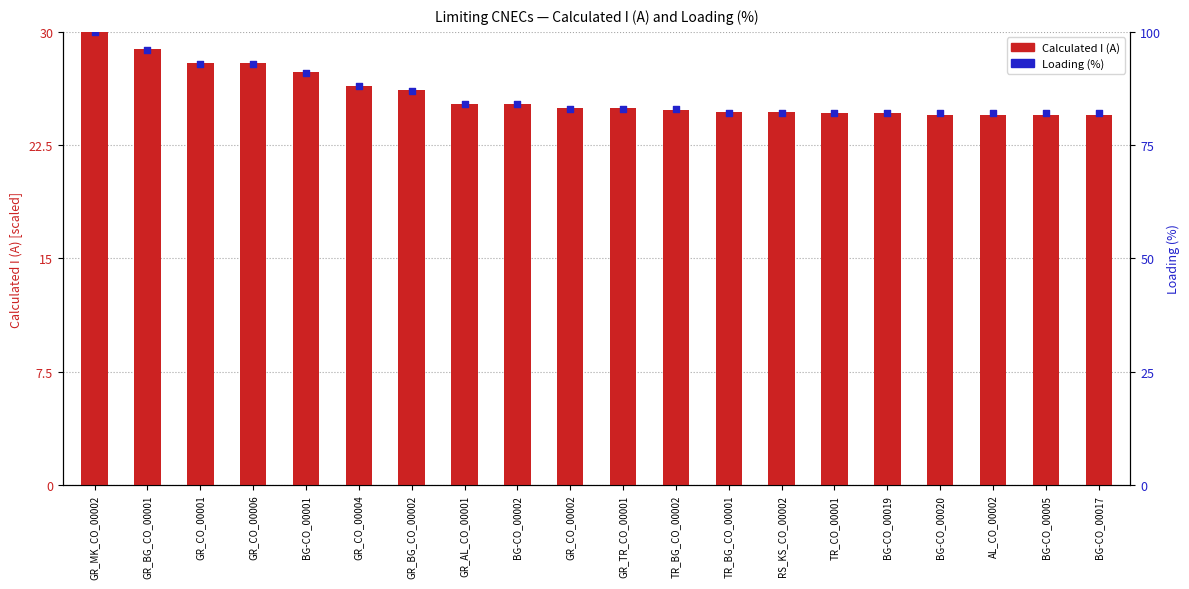

At which category is the sum across all series the highest?

GR_MK_CO_00002